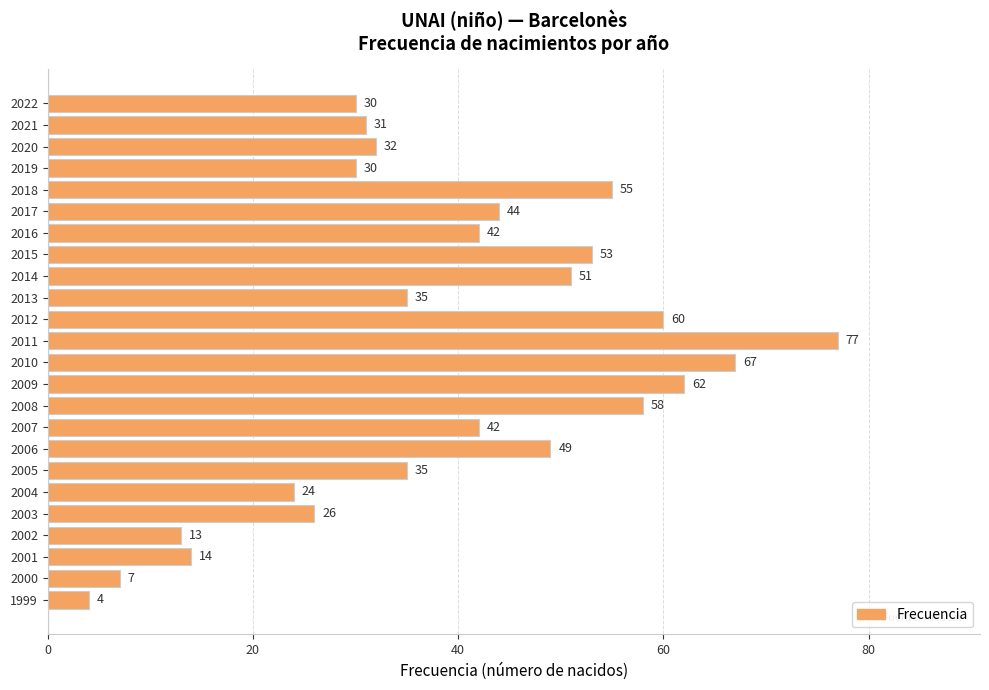

How many distinct data groups are displayed?

1